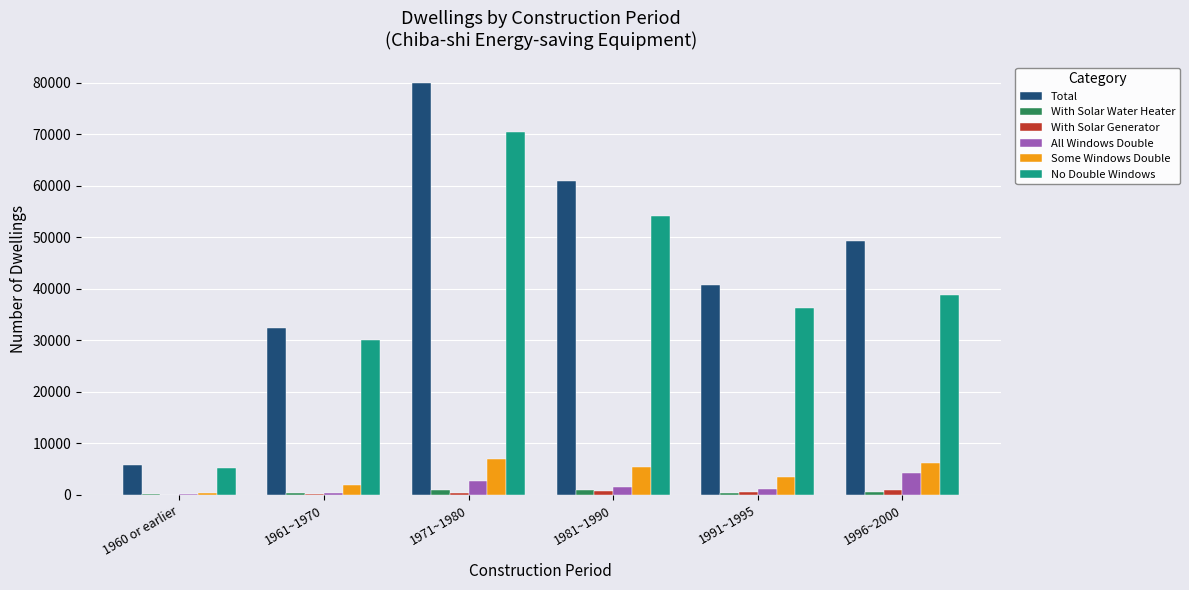

The value of With Solar Generator at 1991~1995 is 530. True or false?

True